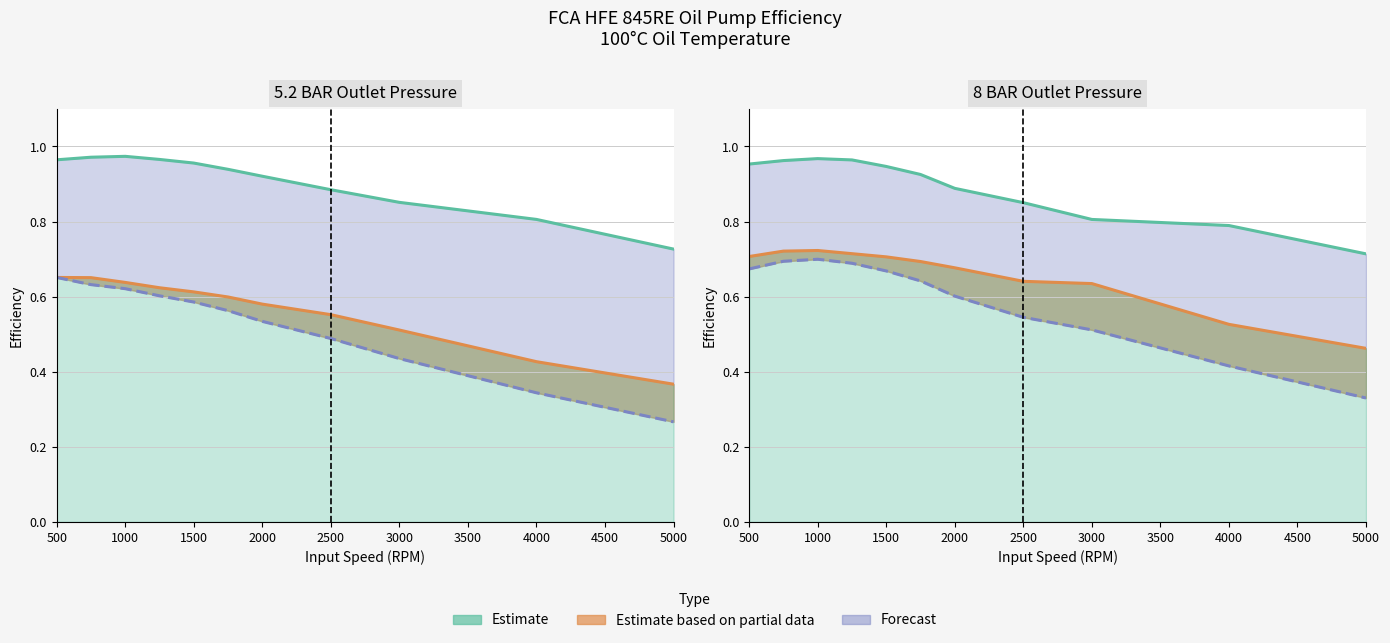

What is the value of the Mechanical Efficiency point at the 3rd from the left?

0.7